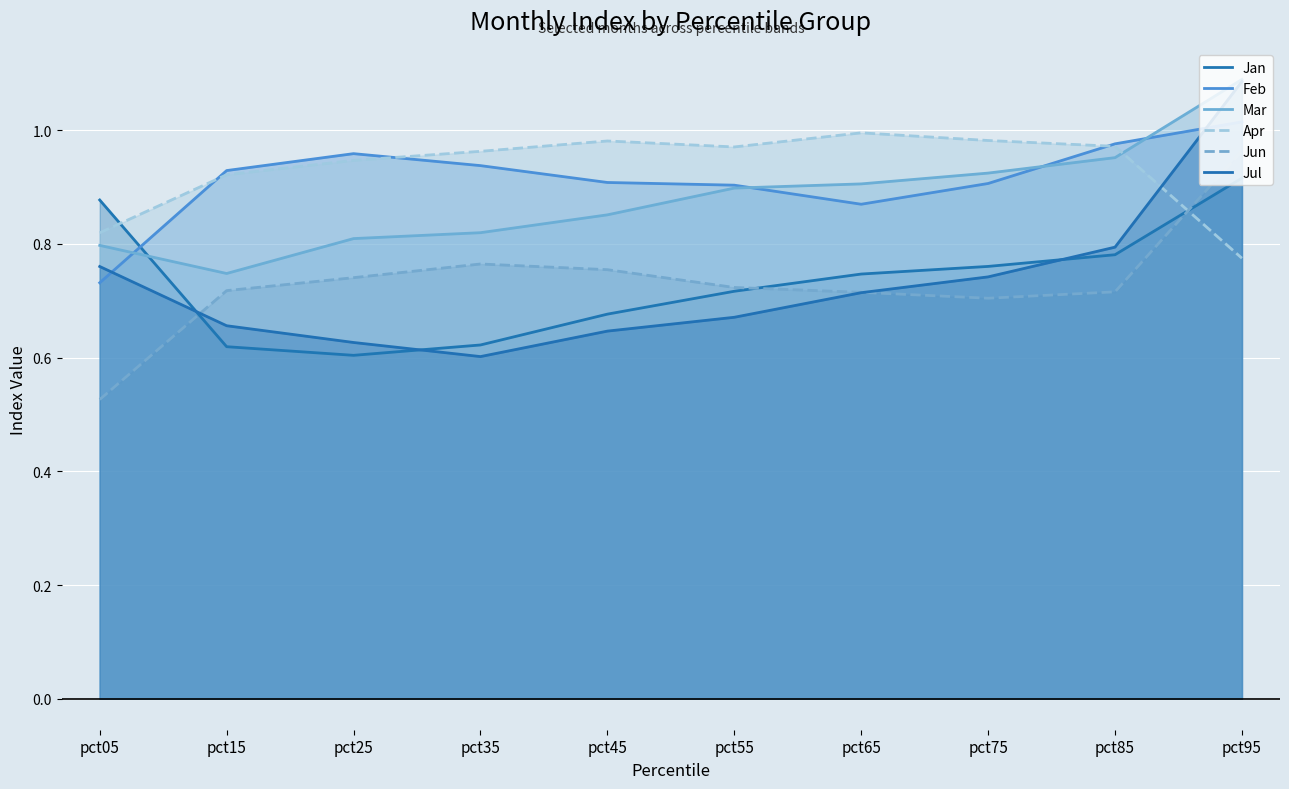

Which category has the highest value across all series?

pct95